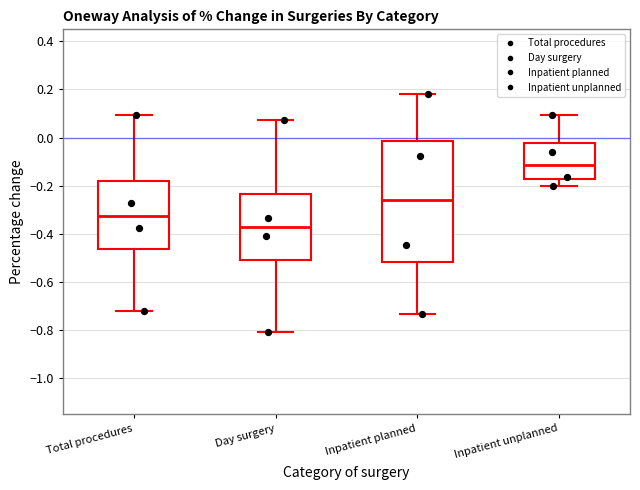

Where is the upper edge of the box for Inpatient unplanned on the y-axis? The values are not printed on the chart, so give them approximately, as read against the axis.

-0.02